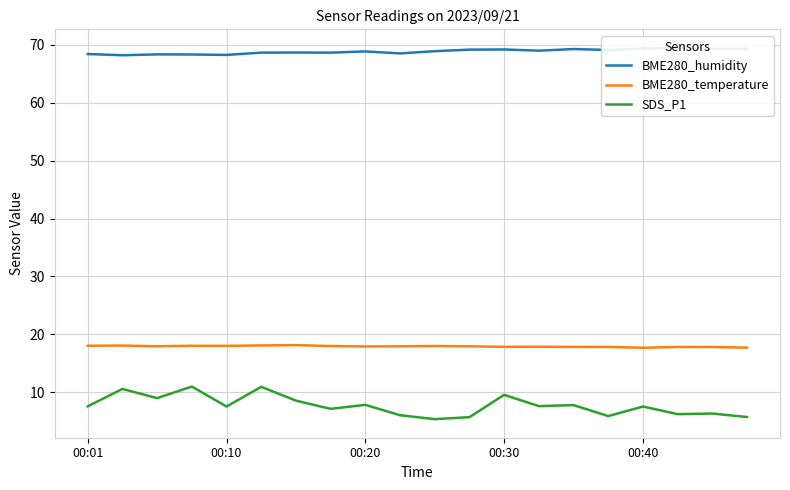

What is the difference between the highest and lowest values at 5?

57.7